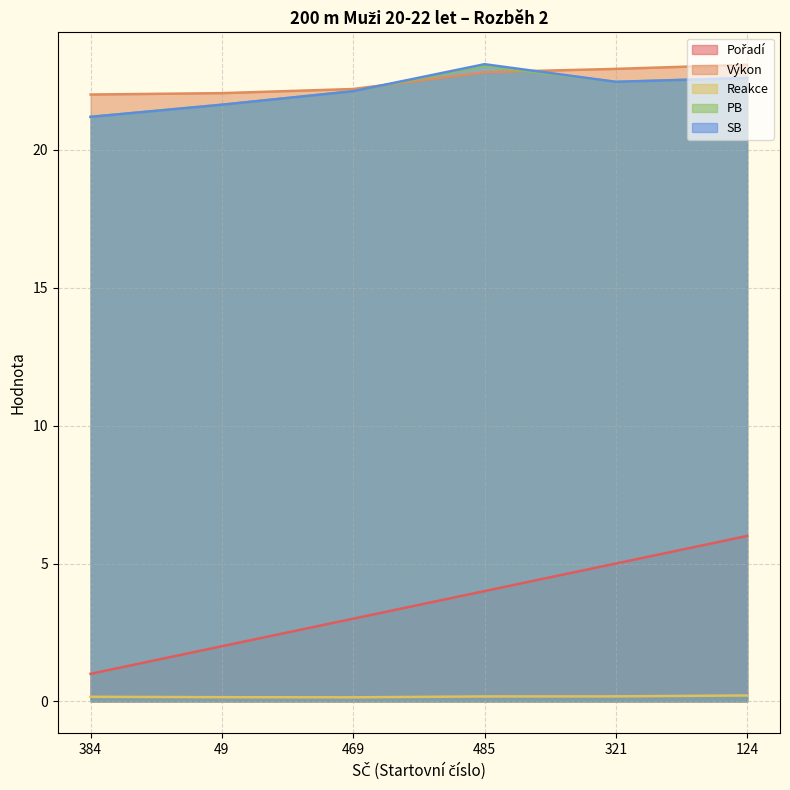

Which series changed the most between 384 and 321?

Pořadí